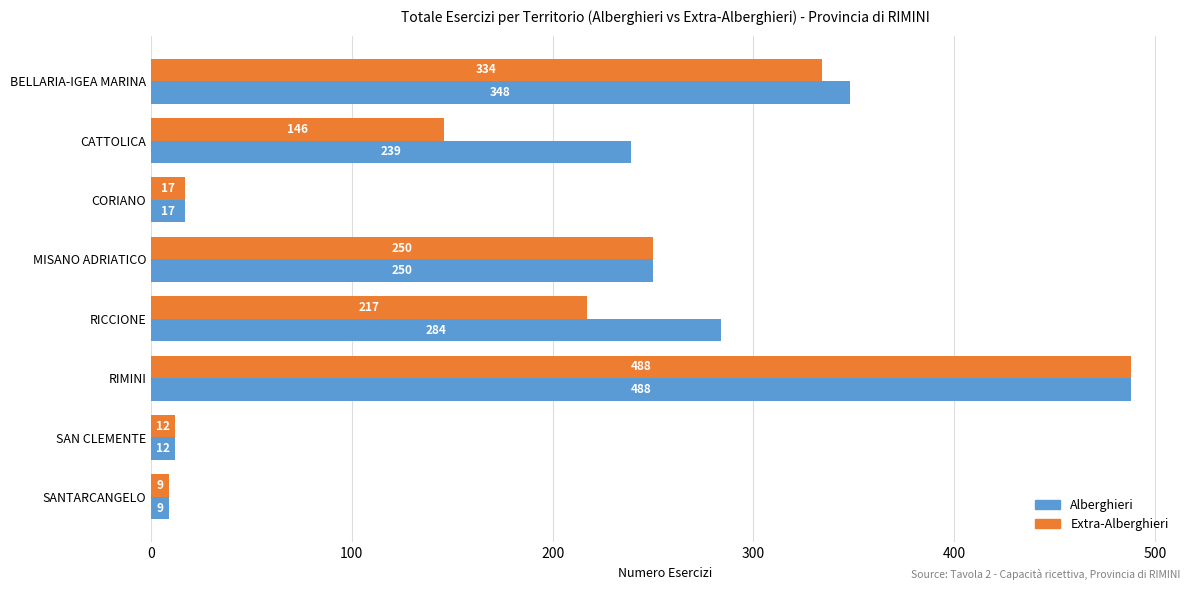

At how many categories does at least one series exceed 300?

2